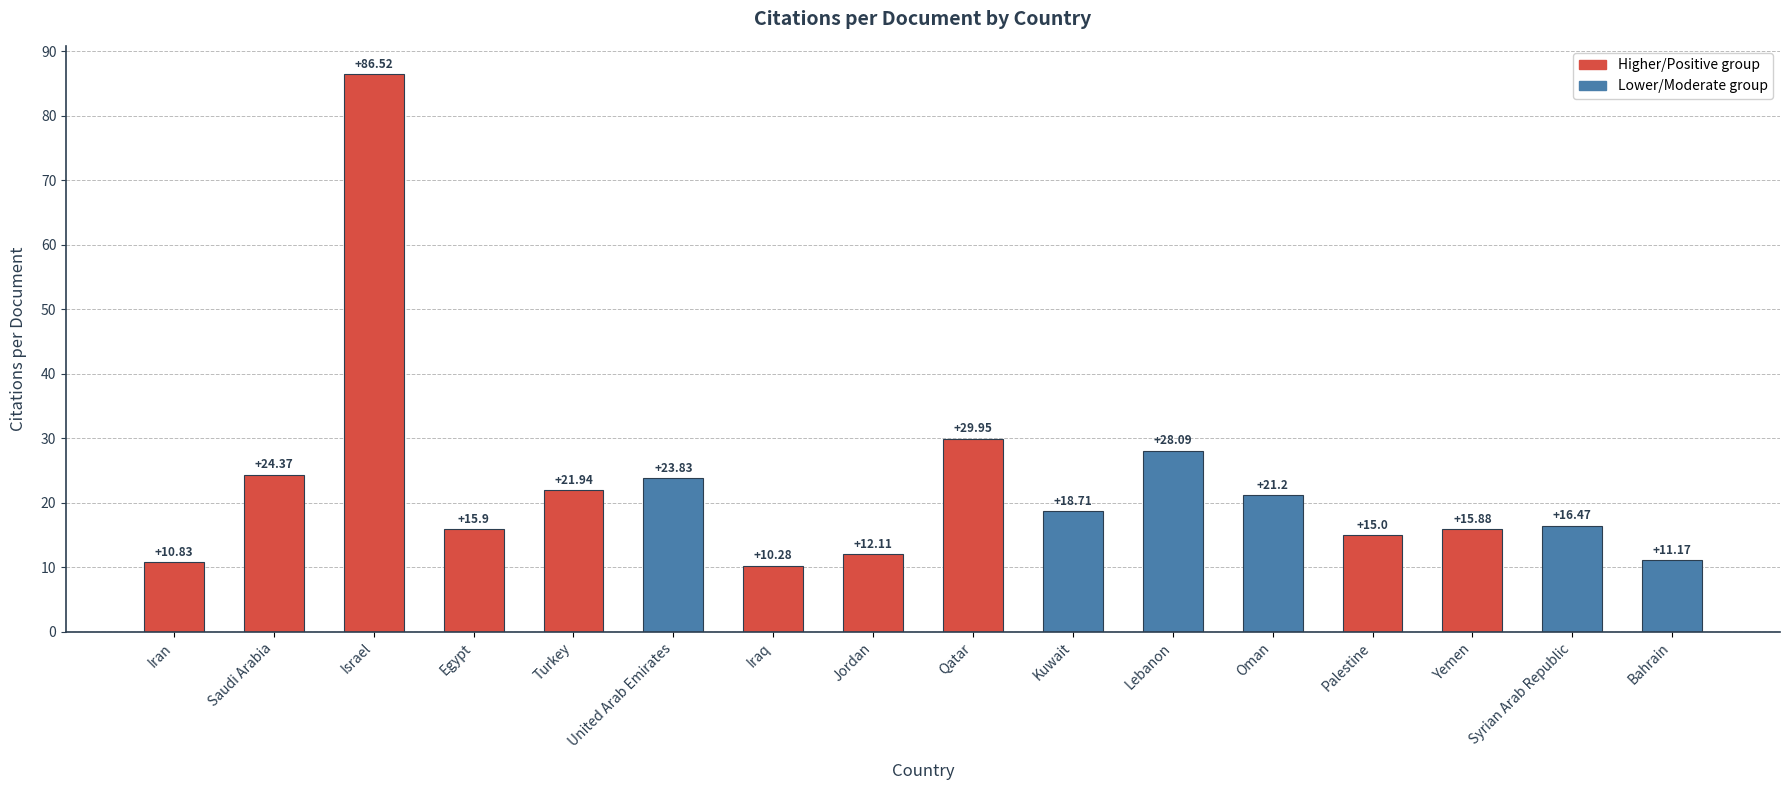

Approximately how many times larger is the value at Syrian Arab Republic compared to Lebanon?

0.6